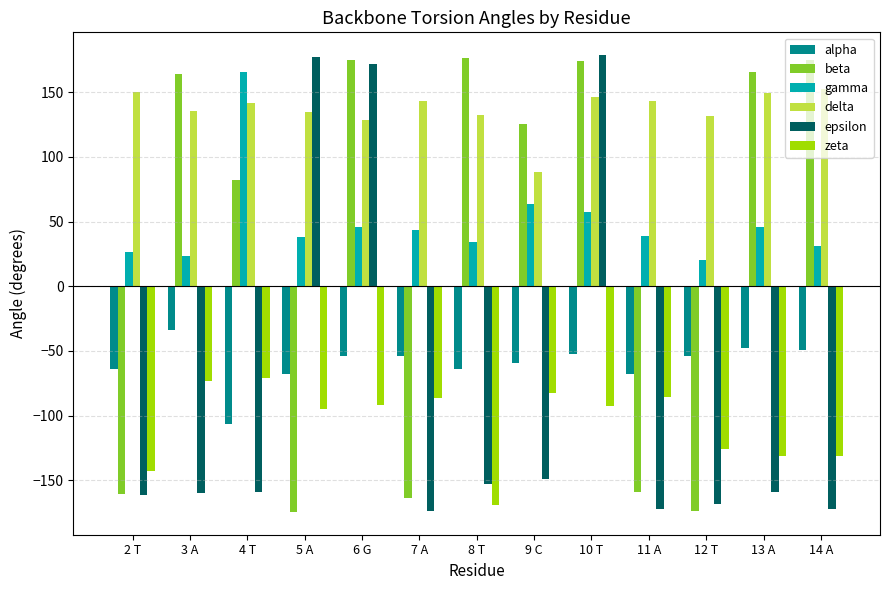

What is the value of the beta bar at the 9th from the left?

174.3